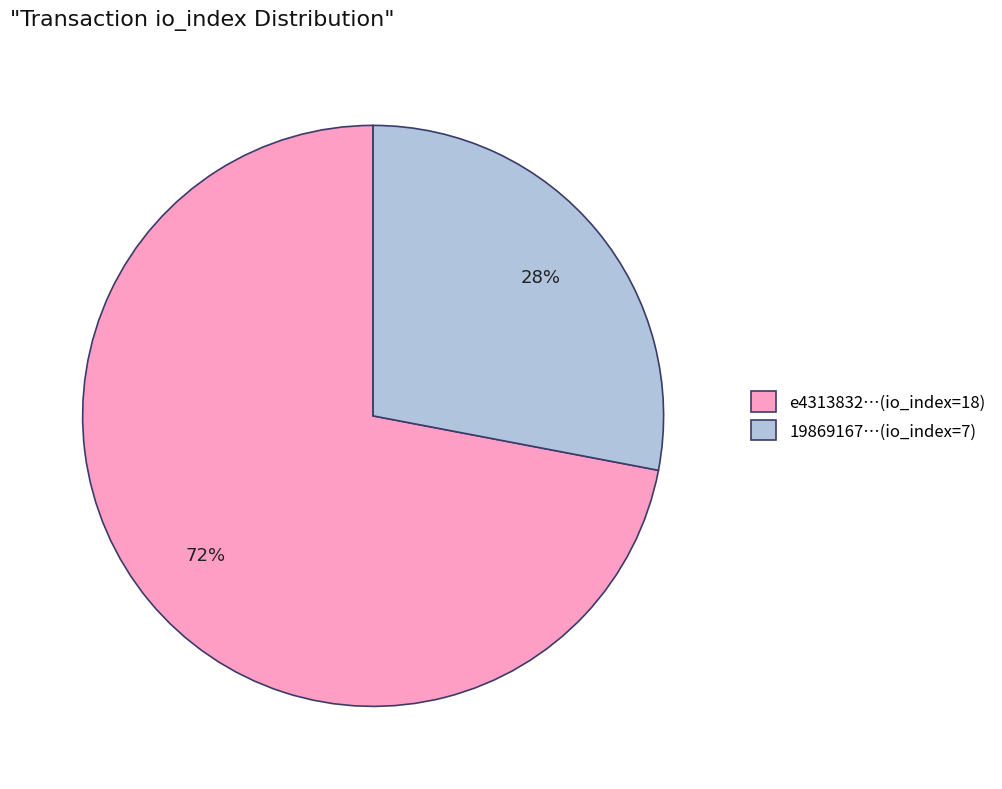

What is the largest slice in the pie chart?

e4313832…(io_index=18)